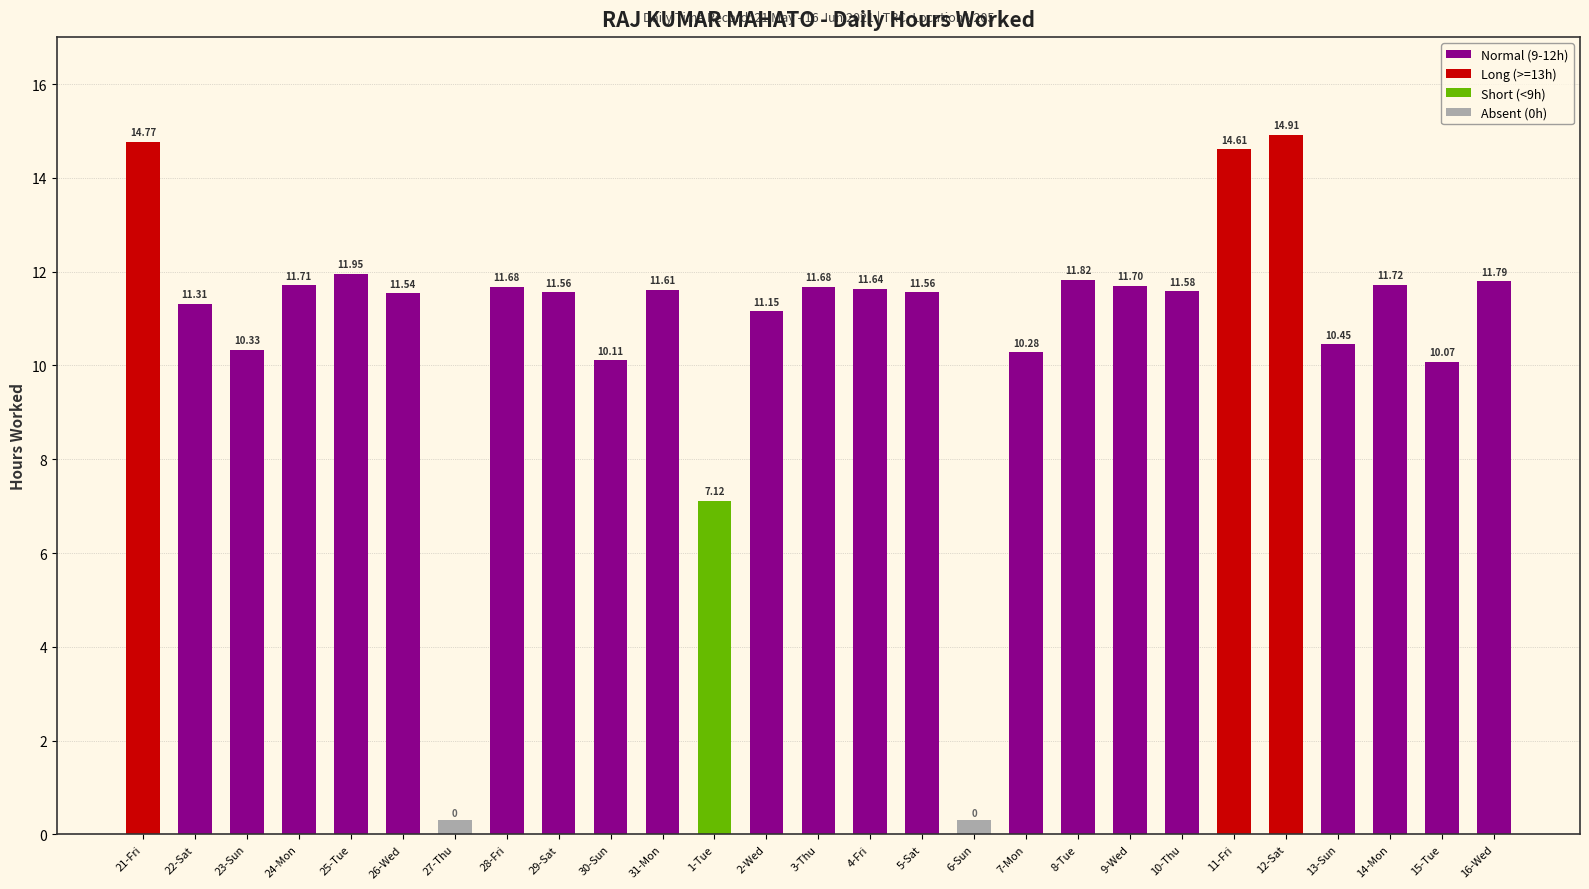

True or false: the data shows 6.5 at 26-Wed.

False